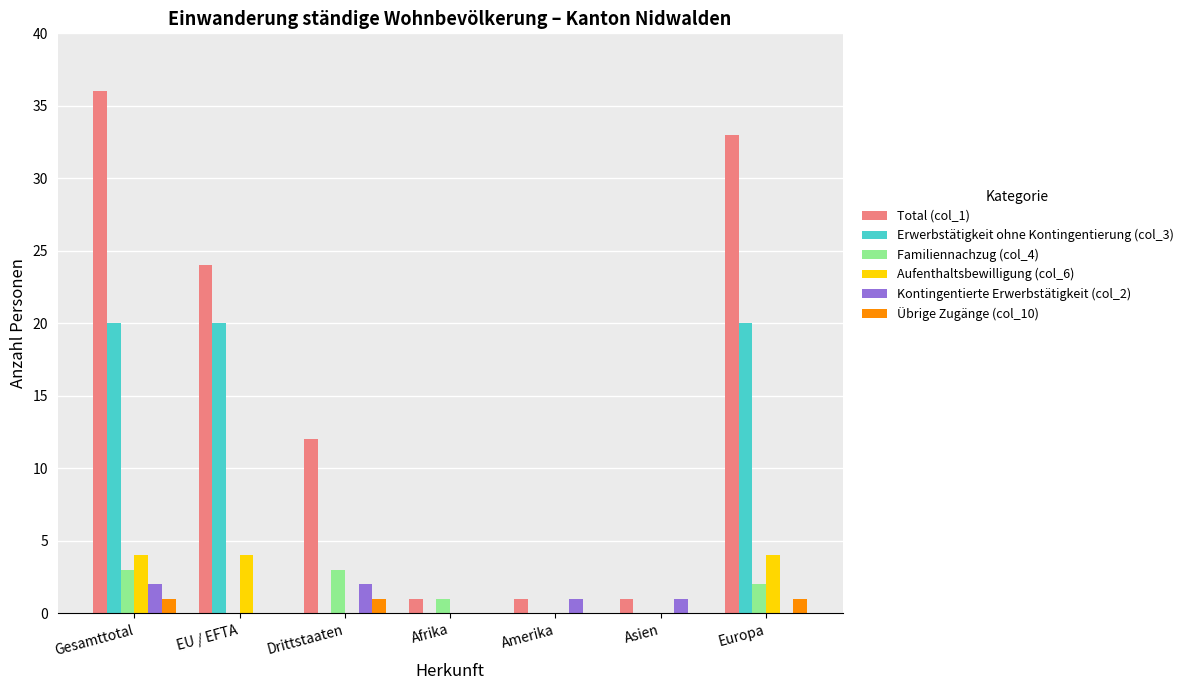

At which category is the sum across all series the highest?

Gesamttotal